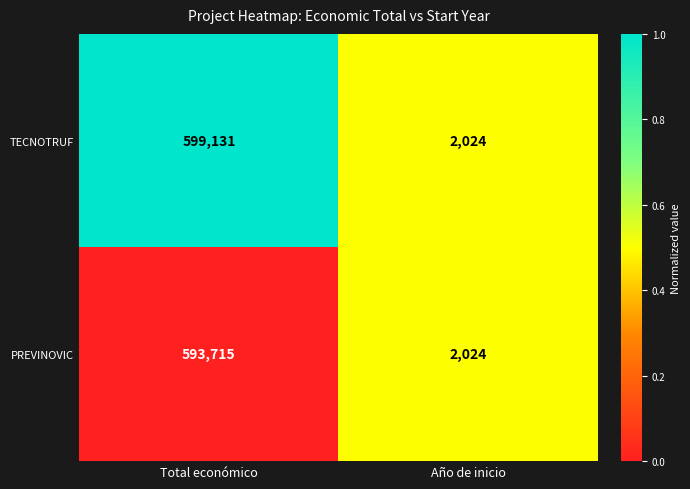

True or false: TECNOTRUF has a value of 2024 at Año de inicio.

True